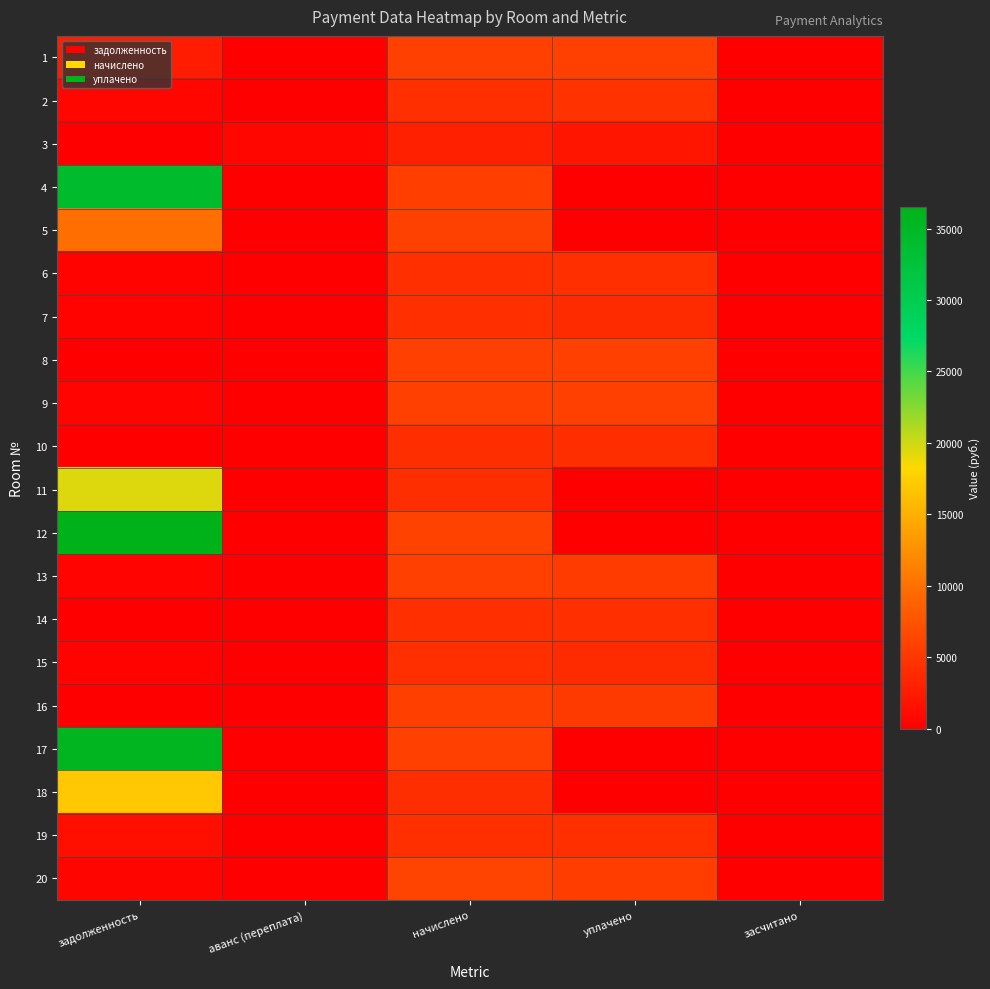

At which category does the chart reach its minimum across all series?

аванс (переплата)